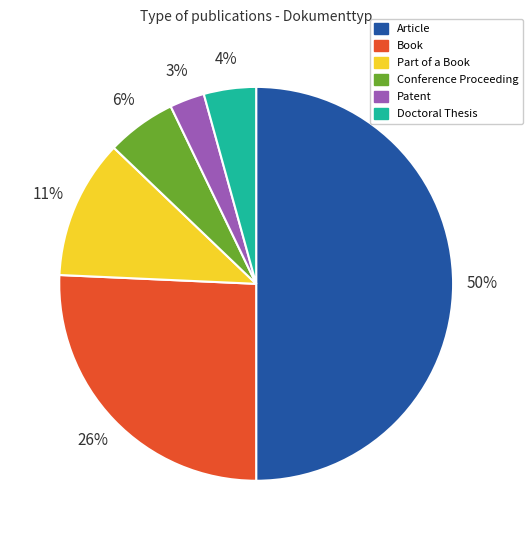

To the nearest percent, what portion does Patent represent?

3%